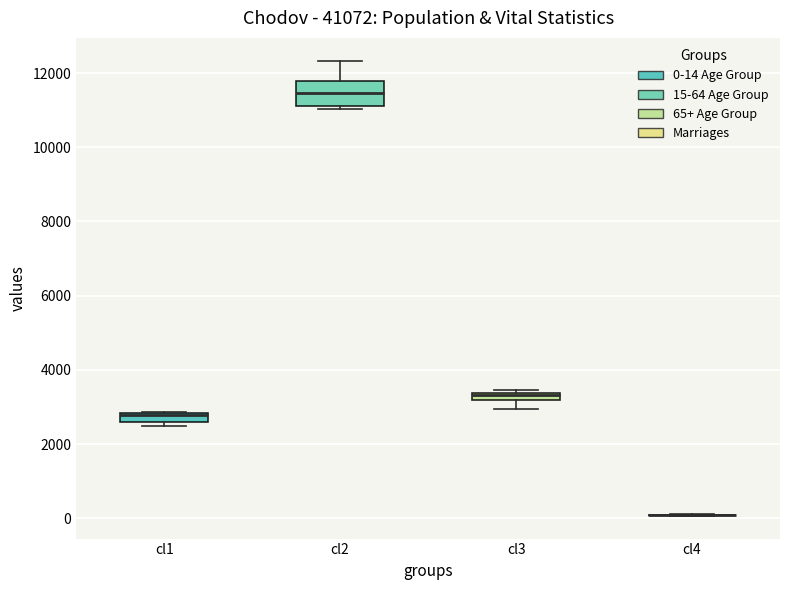

Where is the lower edge of the box for cl3 on the y-axis? The values are not printed on the chart, so give them approximately, as read against the axis.

3200